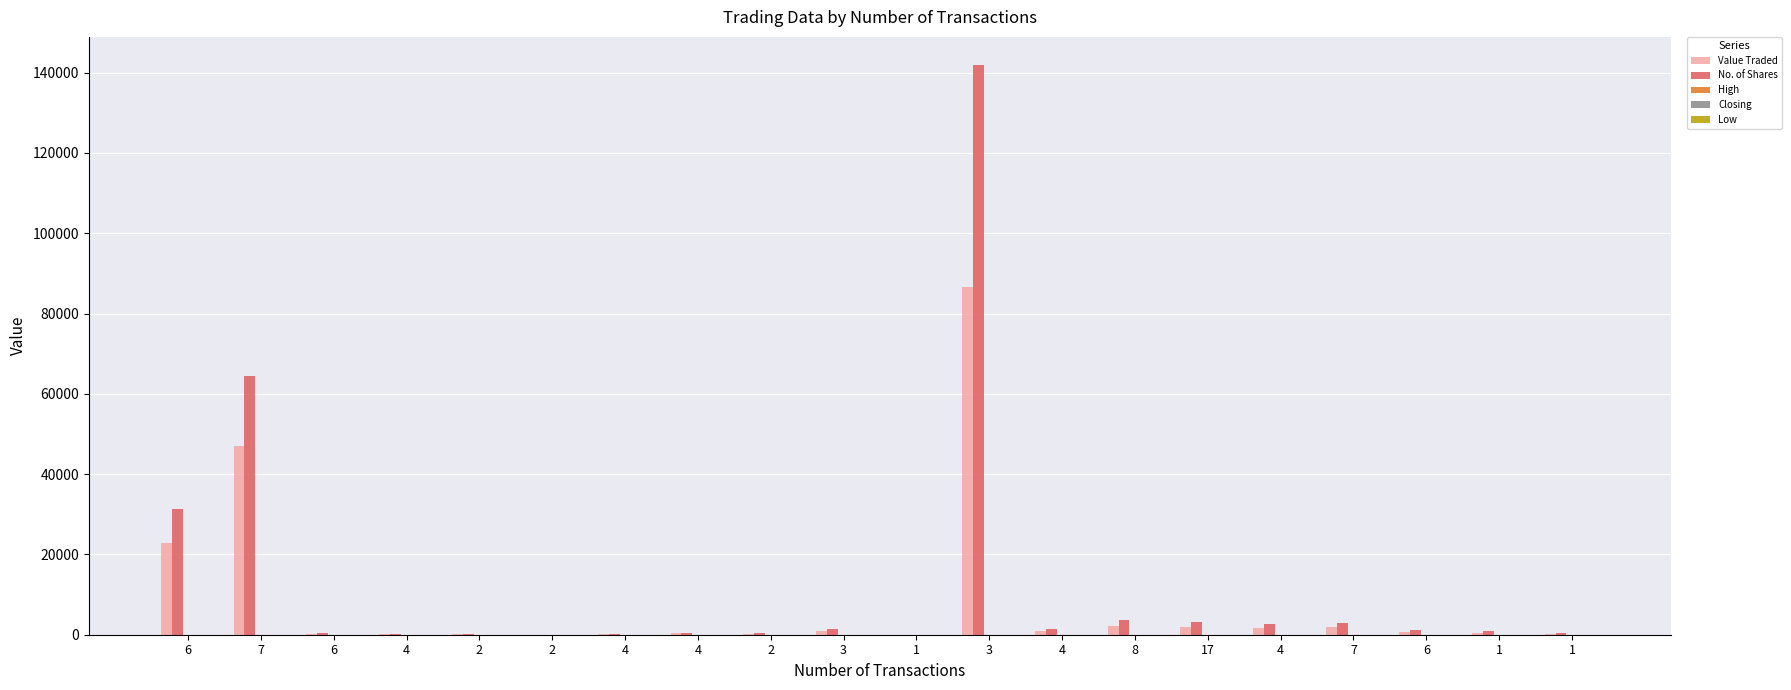

How many categories are shown in the chart?

20